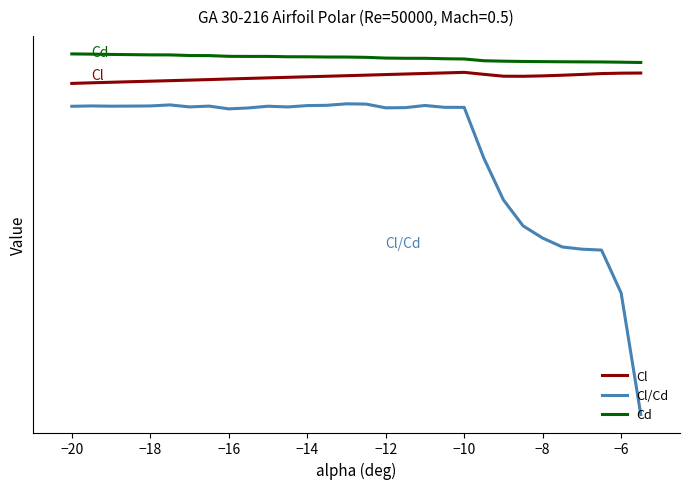

What is the lowest value of the Cl series?

-1.1